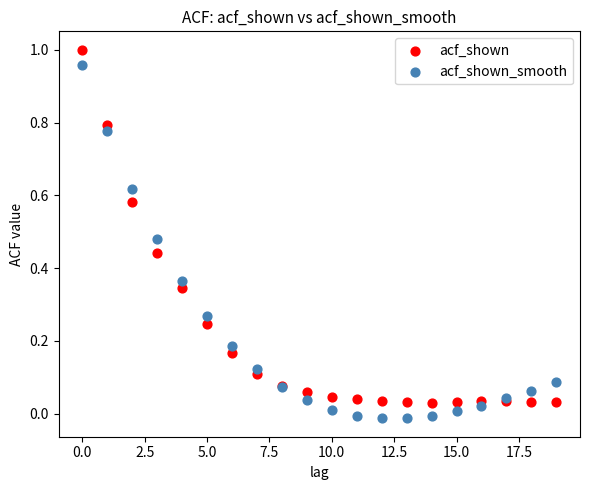

What are all the series names shown in the legend?

acf_shown, acf_shown_smooth